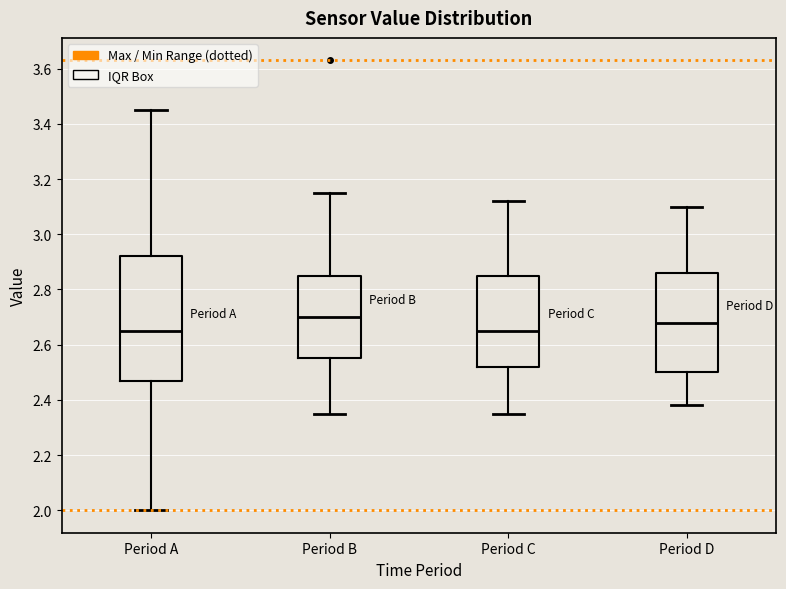

Comparing the boxes themselves (not the whiskers), which one is the tallest?

Period A